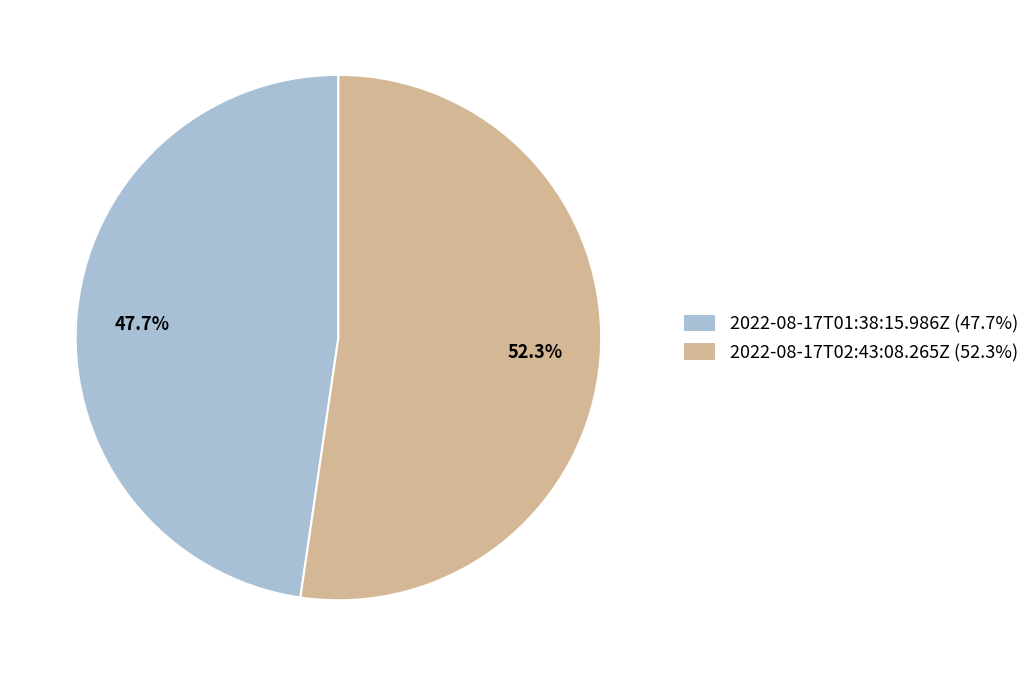

The 2022-08-17T02:43:08.265Z slice represents 52% of the pie. True or false?

True